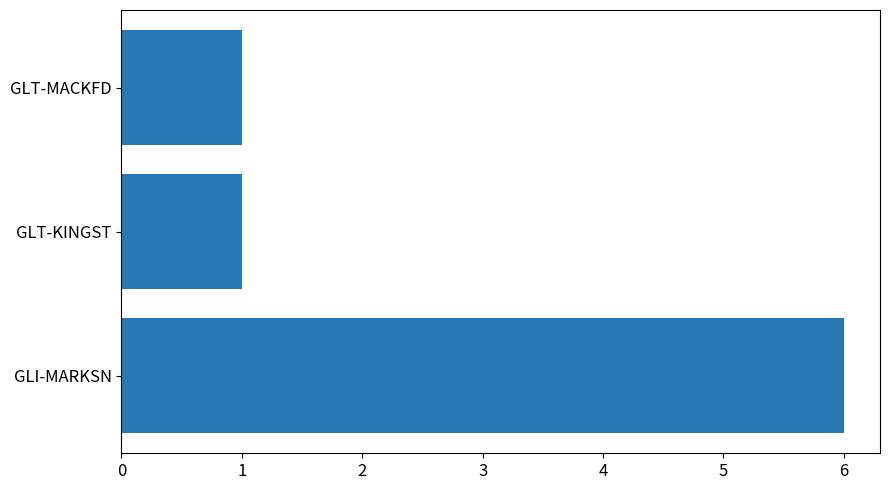

What is the change in value from GLI-MARKSN to GLT-MACKFD?

-5